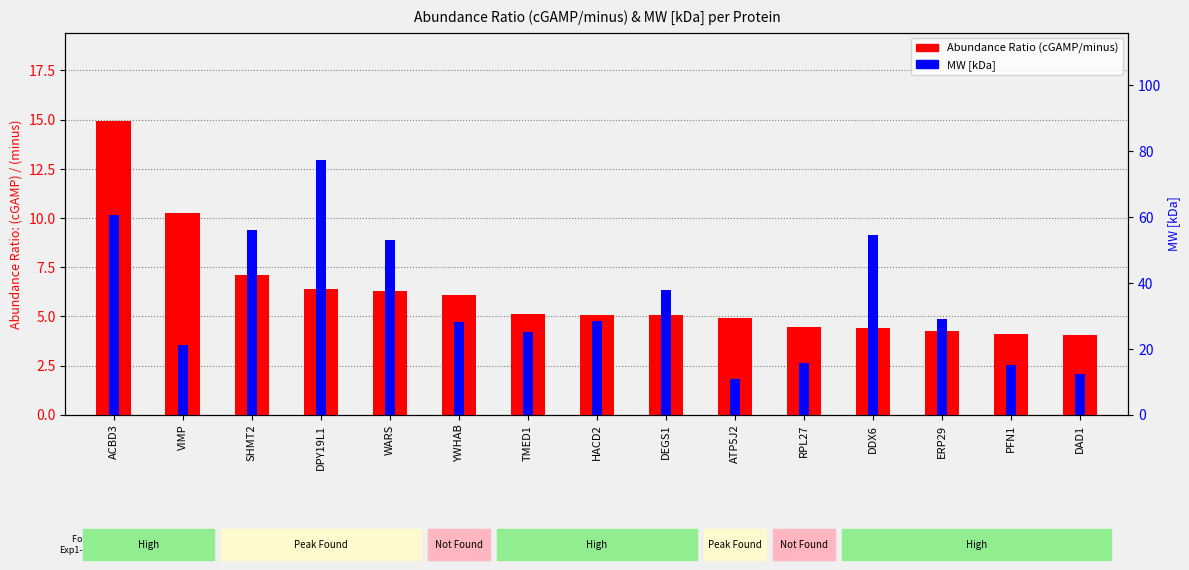

Where does the MW [kDa] series first go above 28?

ACBD3